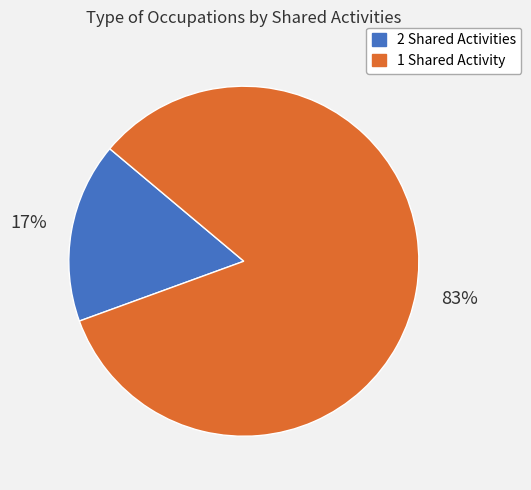

To the nearest percent, what is the average slice percentage?

50%